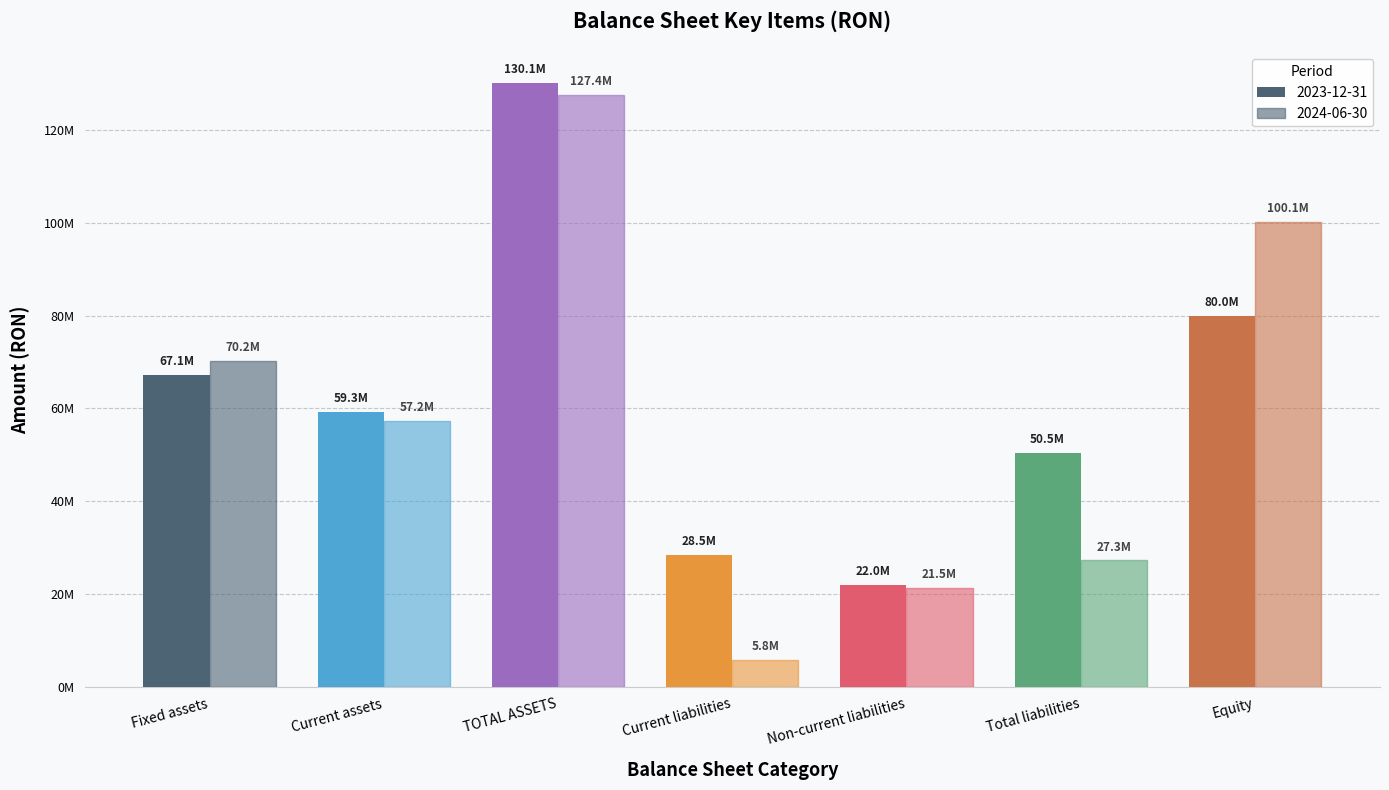

The 2023-12-31 series shows 87631517 at Current assets. True or false?

False